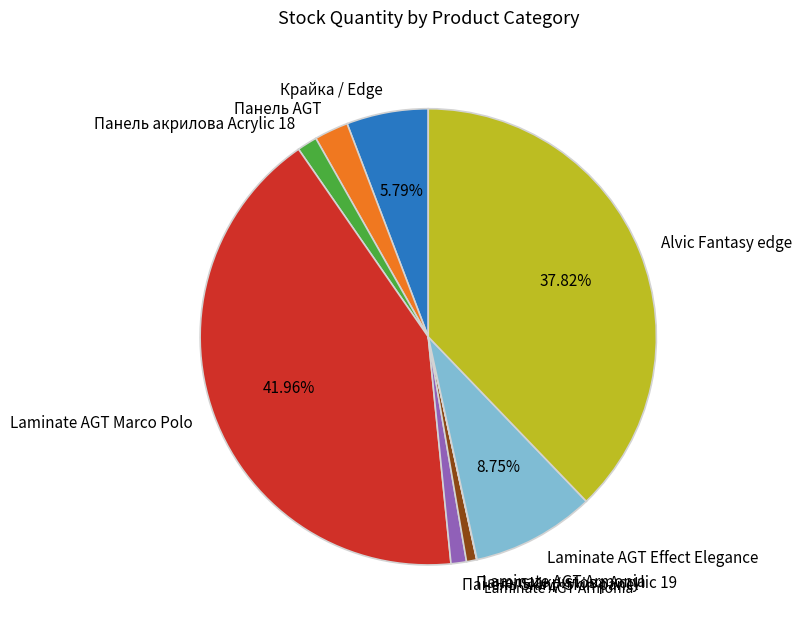

Is the sum of Панель акрилова Acrylic 18 and Alvic Fantasy edge greater than half?

No